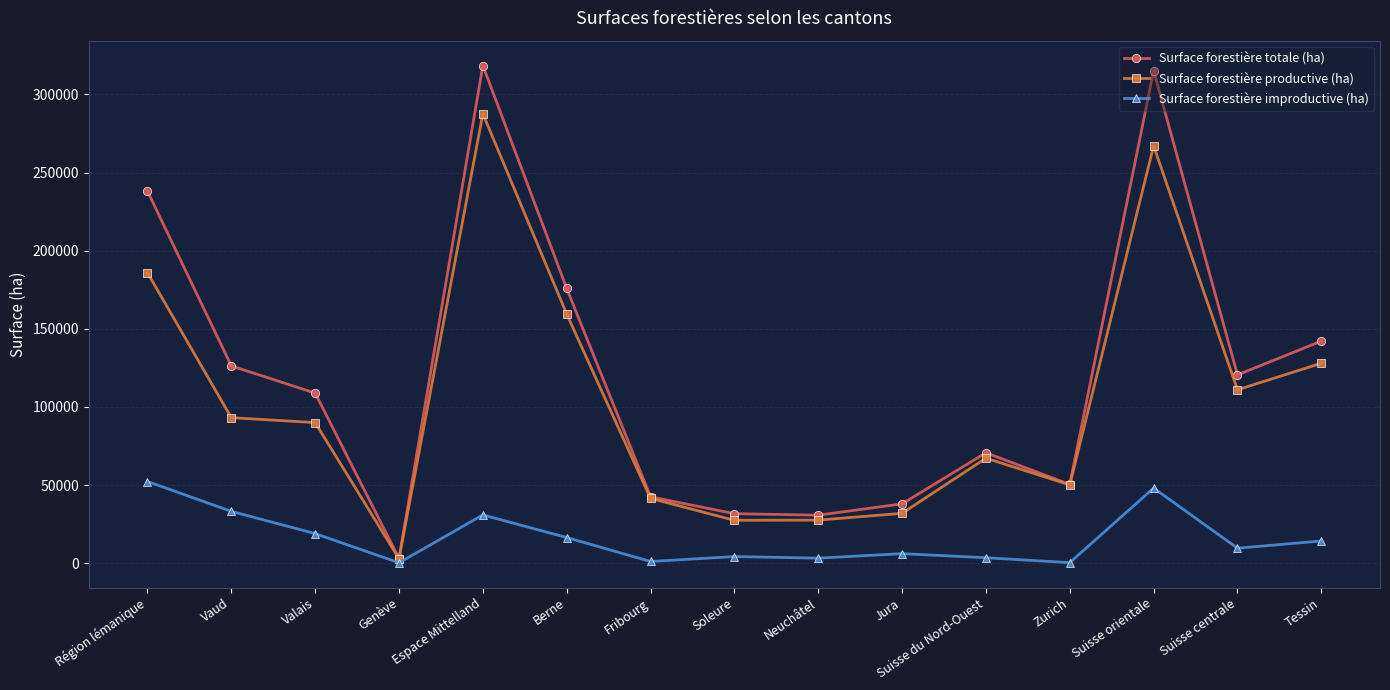

Where is the first local minimum for Surface forestière improductive (ha)?

Genève